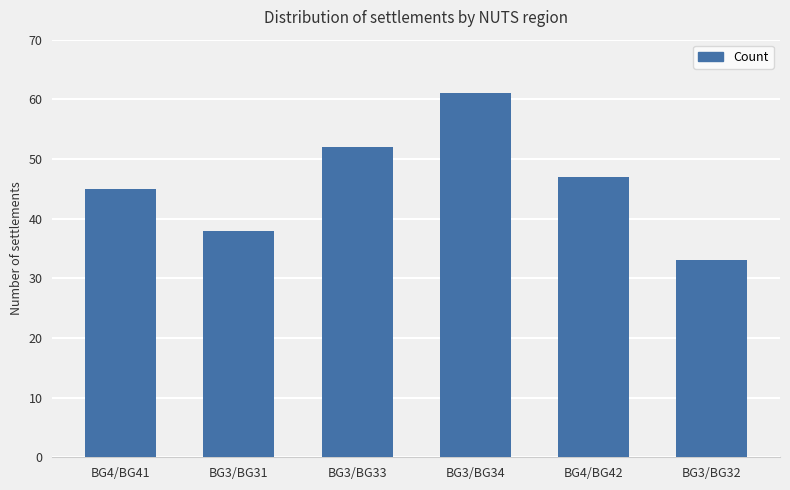

How many bars are there in total?

6